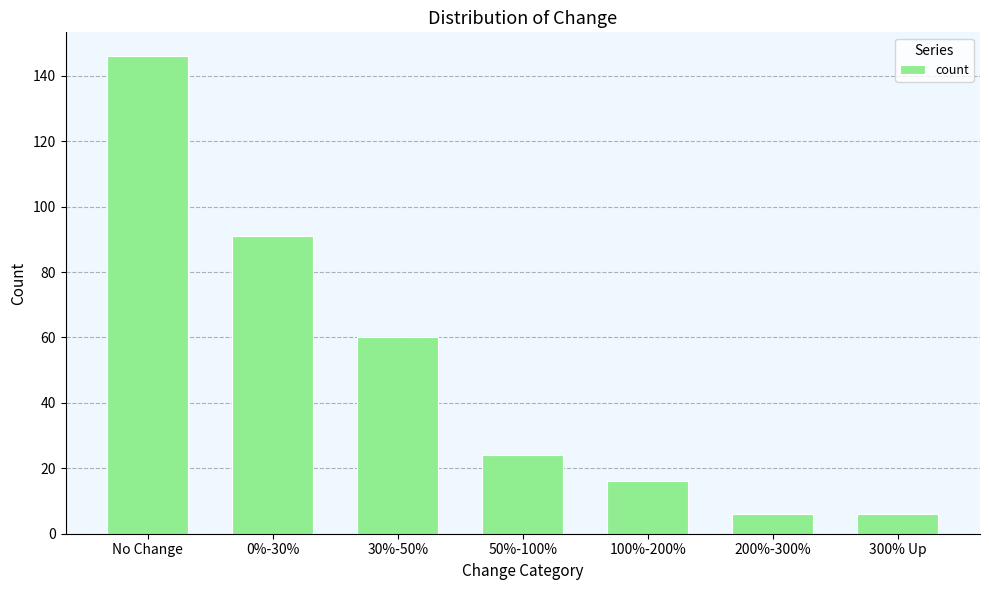

What is the minimum value shown in the chart?

6